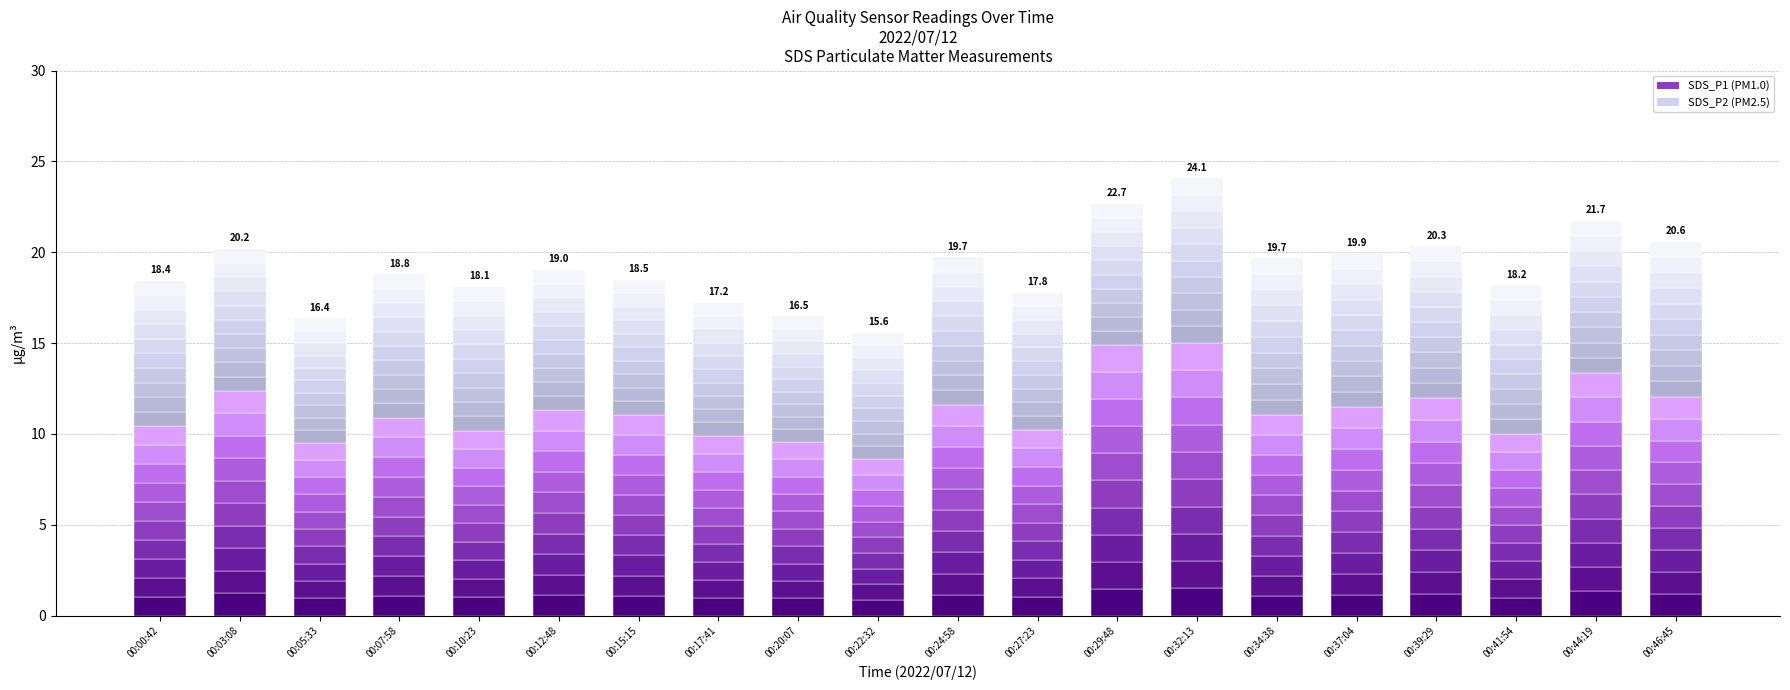

How many distinct data groups are displayed?

20